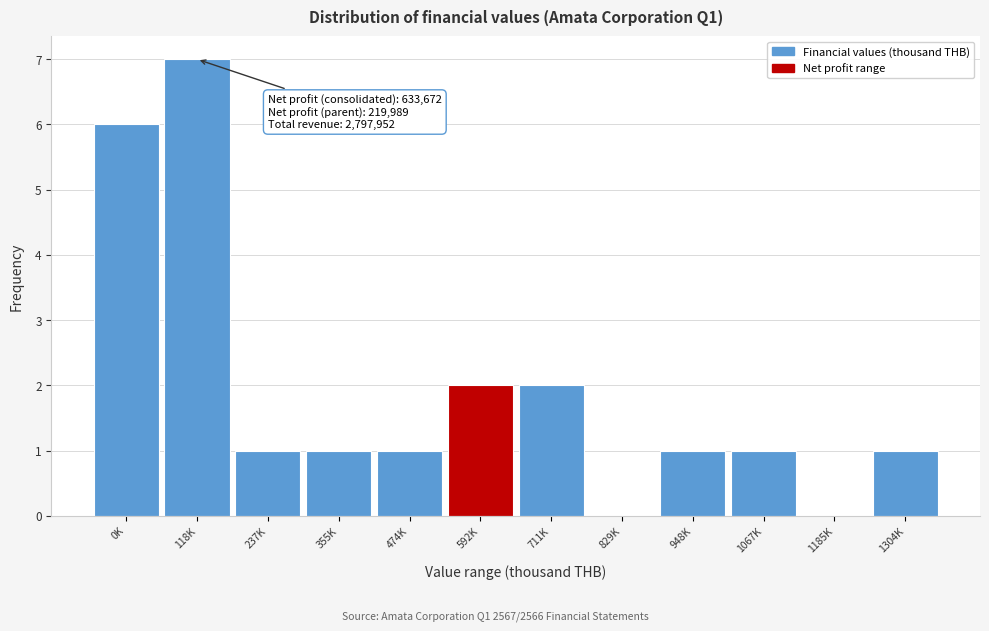

Reading left to right, list all the values displayed in this chart.

0K=6	118K=7	237K=1	355K=1	474K=1	592K=2	711K=2	829K=0	948K=1	1067K=1	1185K=0	1304K=1